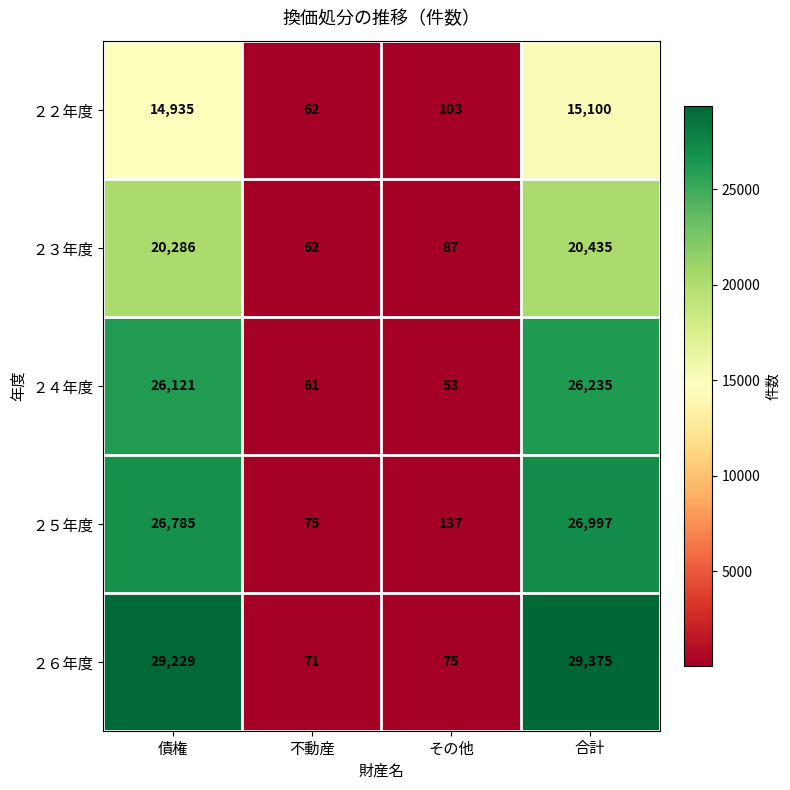

What is the spread (max minus min) of values at 合計?

14275